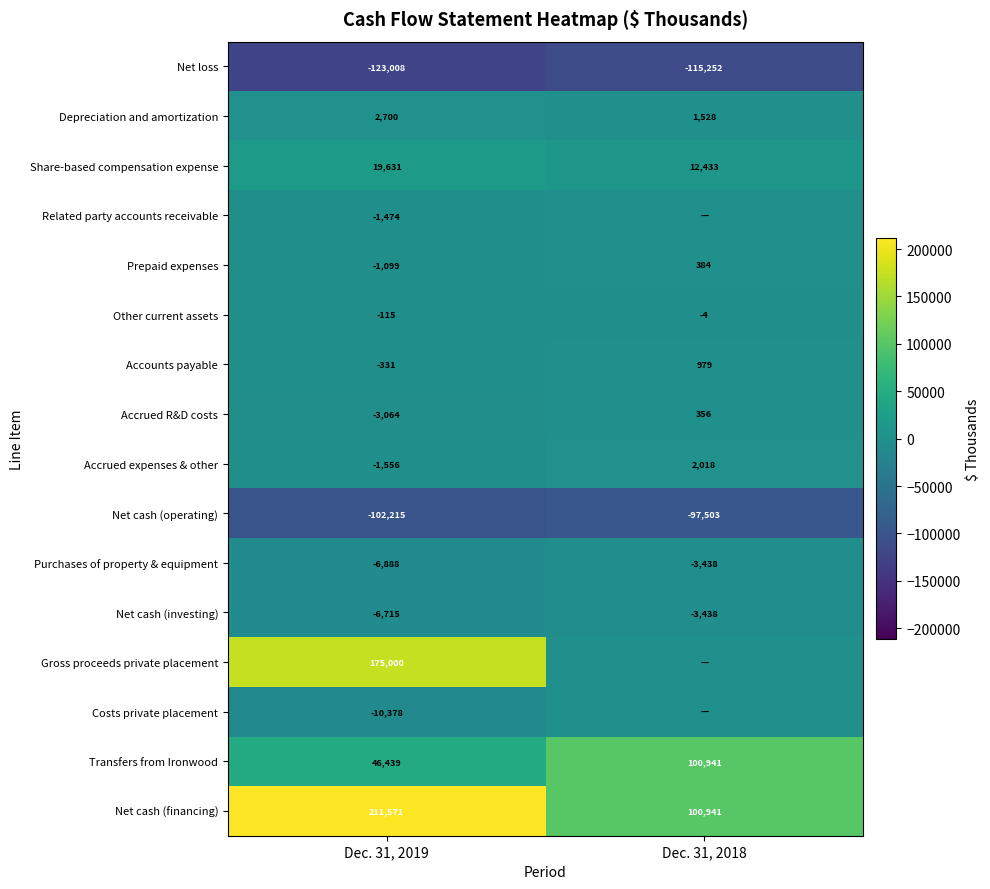

Between Dec. 31, 2018 and Dec. 31, 2019, which is larger?

Dec. 31, 2018